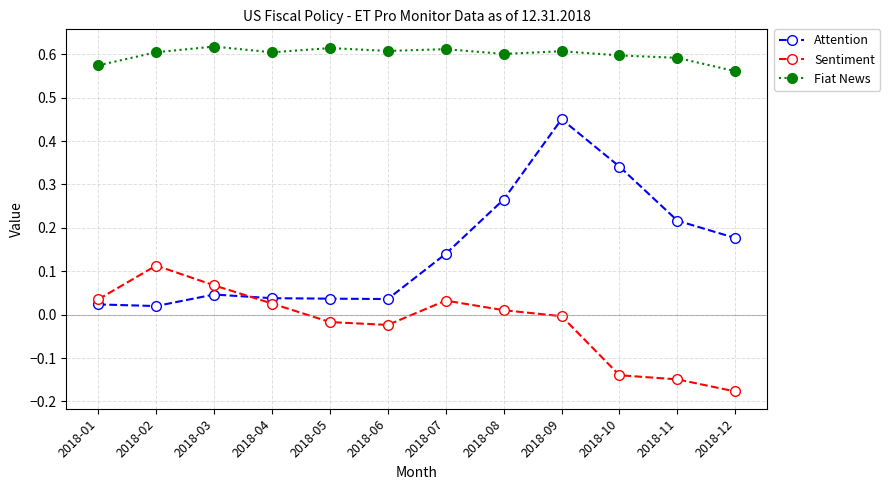

In Attention, how many points are higher than both neighbors (excluding endpoints)?

2